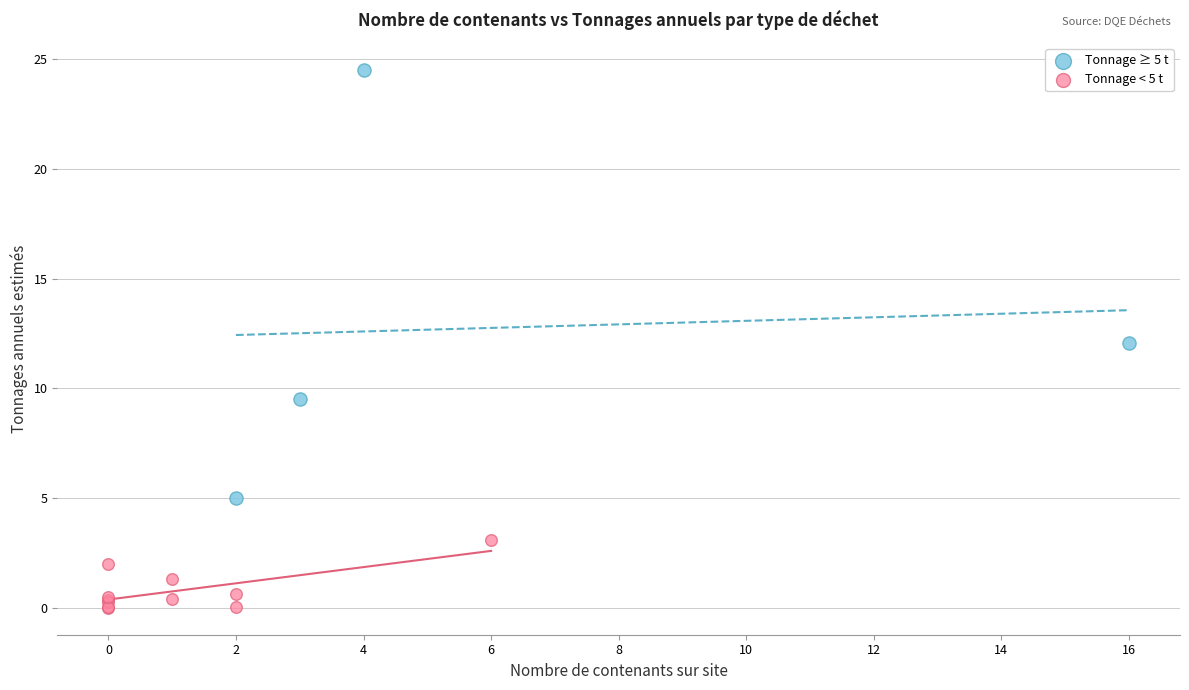

Which series reaches the minimum Y coordinate?

Tonnage < 5 t